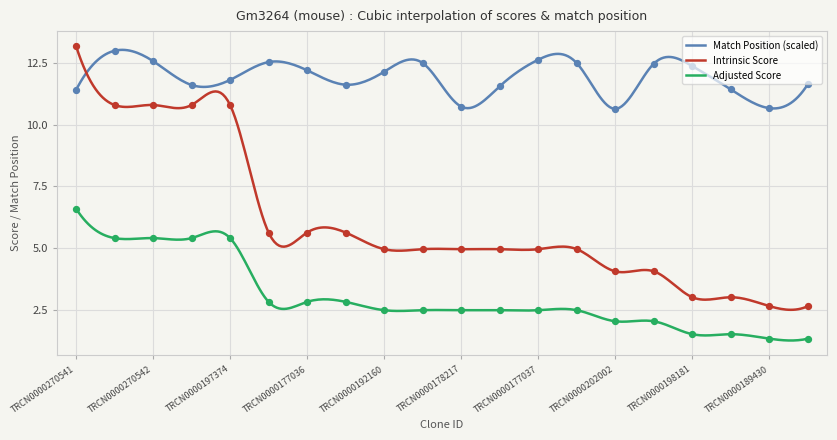

What are all the series names shown in the legend?

Match Position, Intrinsic Score, Adjusted Score